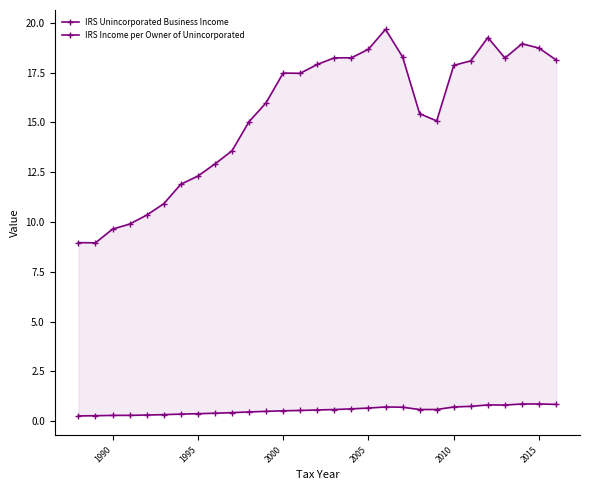

Reading left to right, what are all the values shown in this chart?

IRS Unincorporated Business Income: 0.3	0.3	0.3	0.3	0.3	0.3	0.4	0.4	0.4	0.4	0.5	0.5	0.5	0.5	0.6	0.6	0.6	0.7	0.7	0.7	0.6	0.6	0.7	0.7	0.8	0.8	0.9	0.9	0.8
IRS Income per Owner of Unincorporated: 9.0	9.0	9.6	9.9	10.3	10.9	11.9	12.3	12.9	13.6	15.0	16.0	17.5	17.5	17.9	18.2	18.2	18.7	19.7	18.3	15.4	15.1	17.9	18.1	19.3	18.2	19.0	18.7	18.1